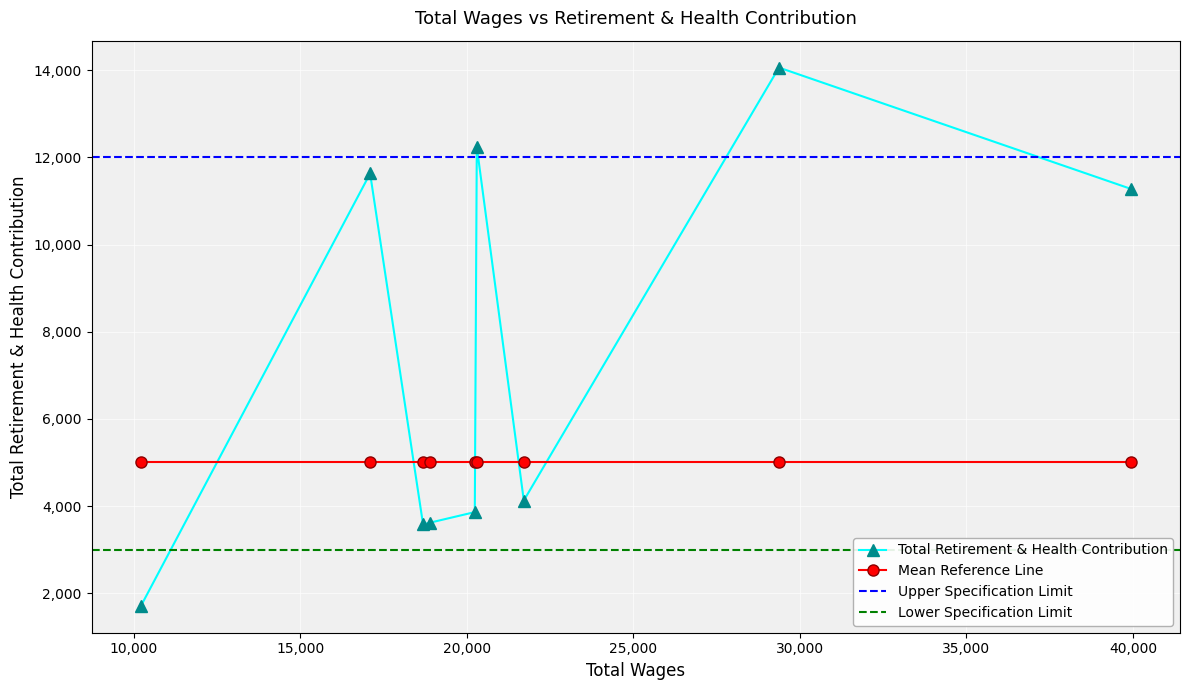

At which label is the value closest to 7886?

39924.0